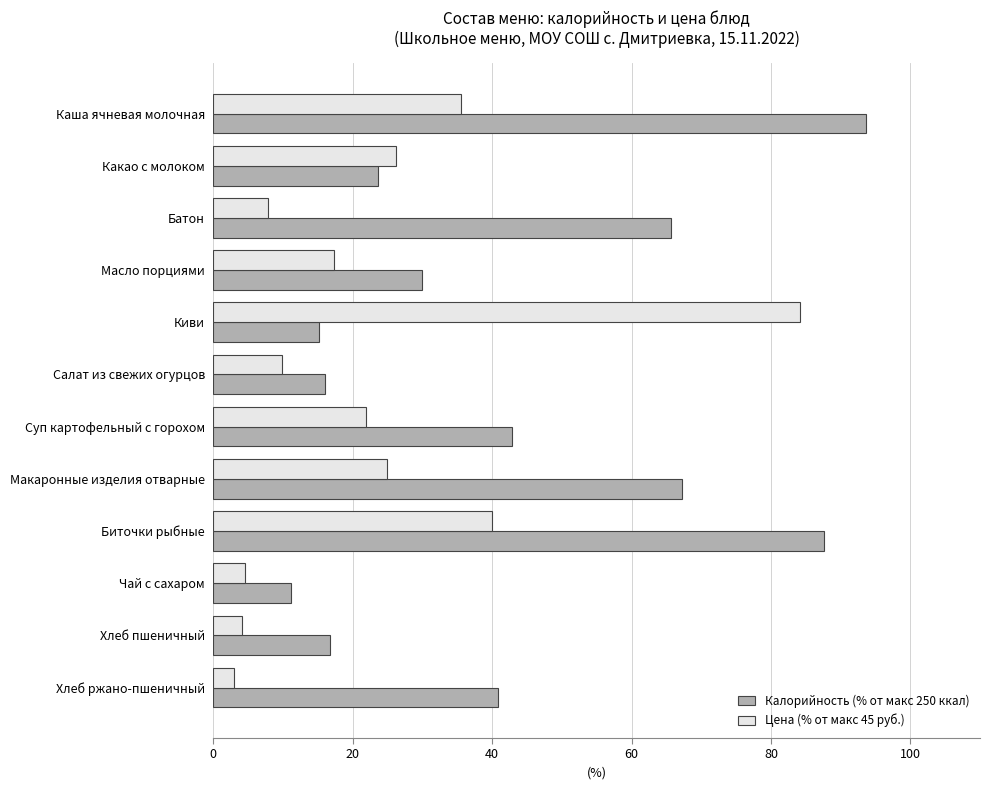

Between Какао с молоком and Макаронные изделия отварные, which series saw the biggest shift?

Калорийность (% от макс 250 ккал)